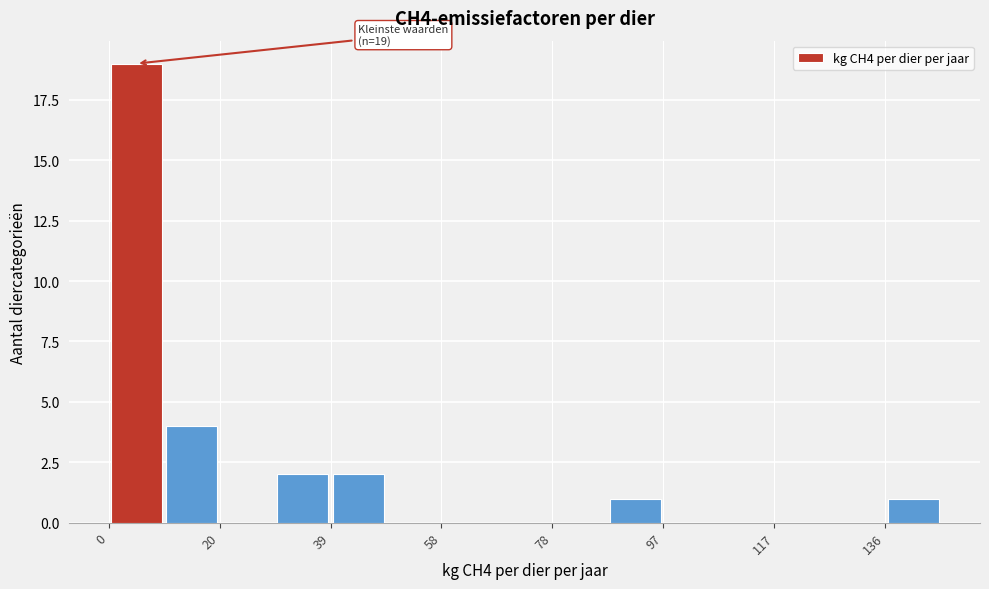

Which range on the x-axis has the tallest bar?

0 to 10